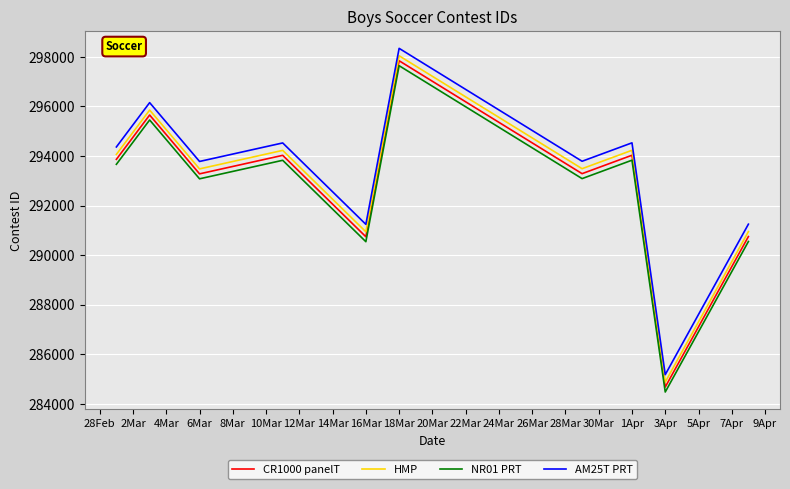

What is the lowest value of the NR01 PRT series?

284480